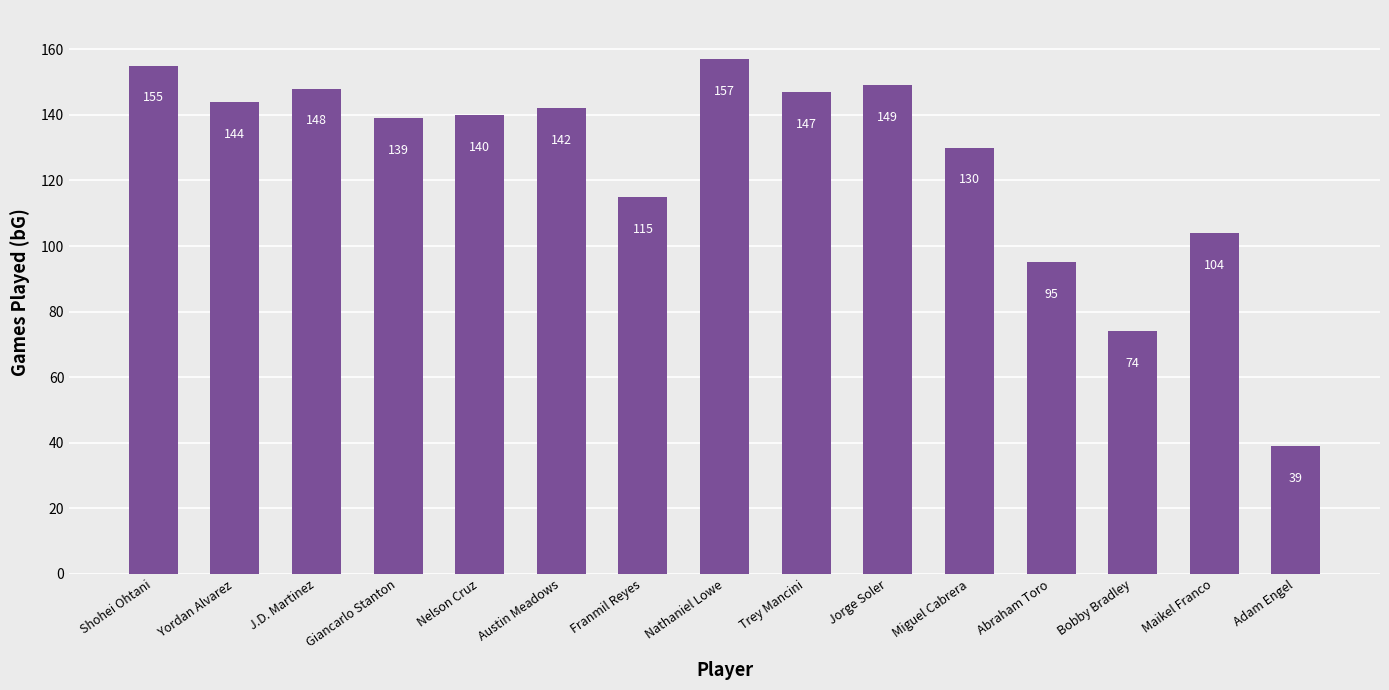

The chart shows a value of 155 at Shohei Ohtani. True or false?

True